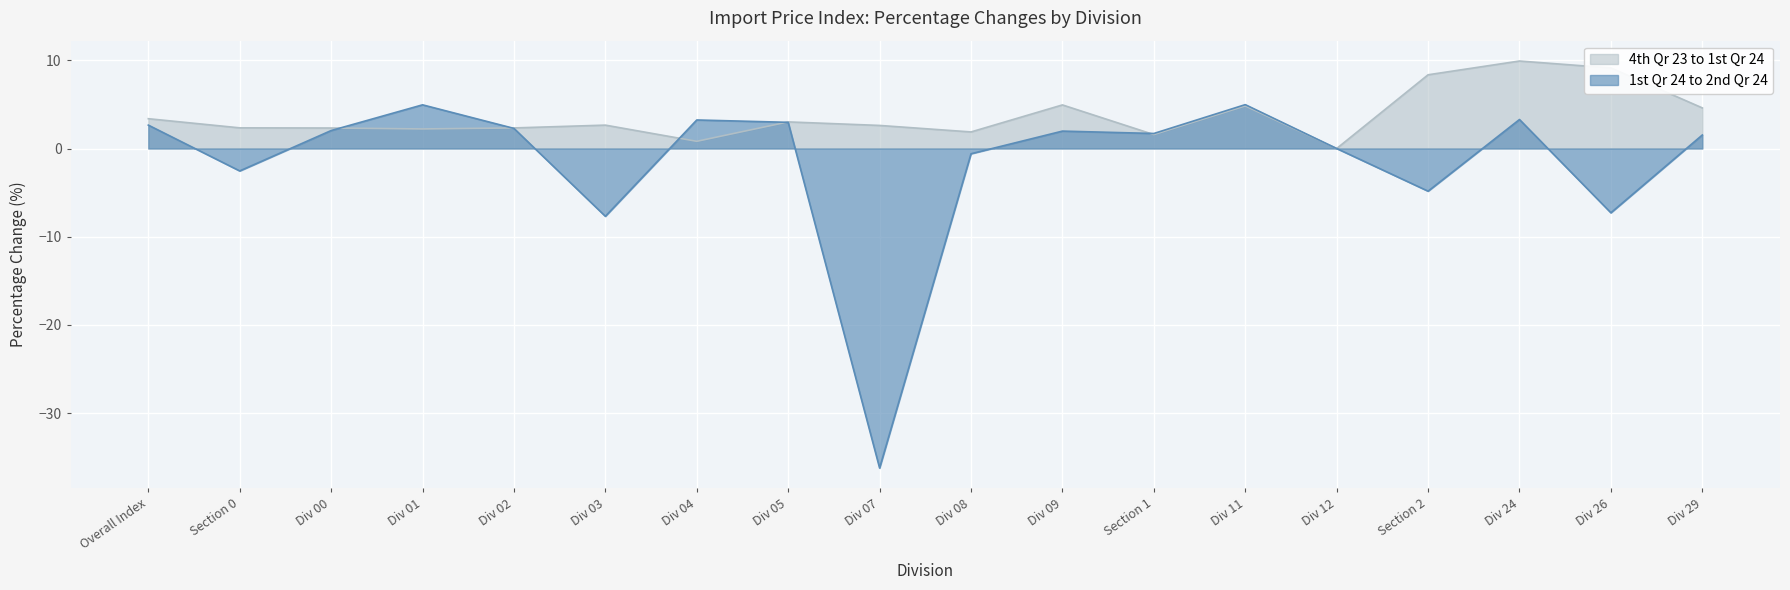

List the series in order of their overall mean, lowest first.

1st Qr 24 to 2nd Qr 24, 4th Qr 23 to 1st Qr 24